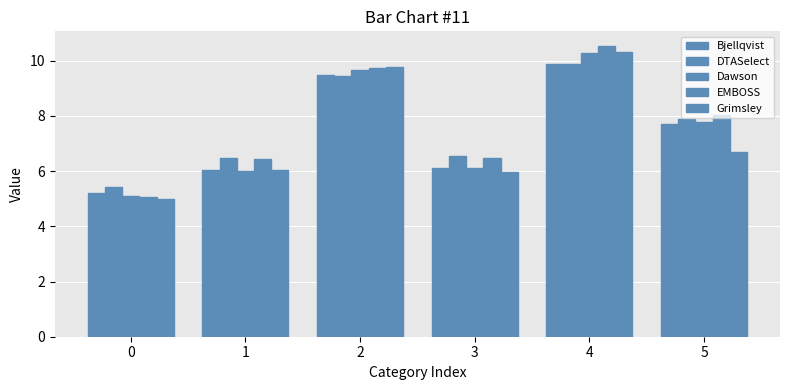

How many bars are there in each group?

5